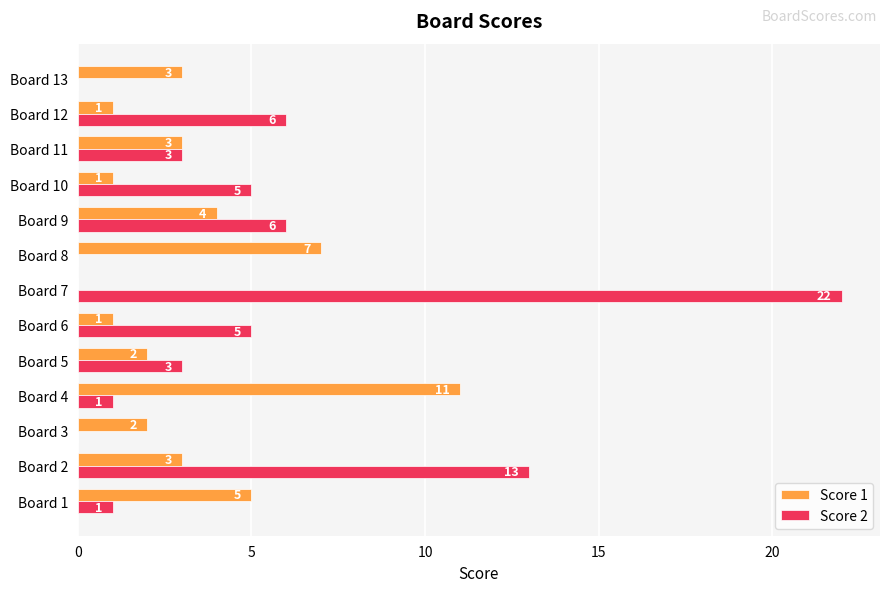

True or false: Score 1 has a value of 3 at Board 11.

True